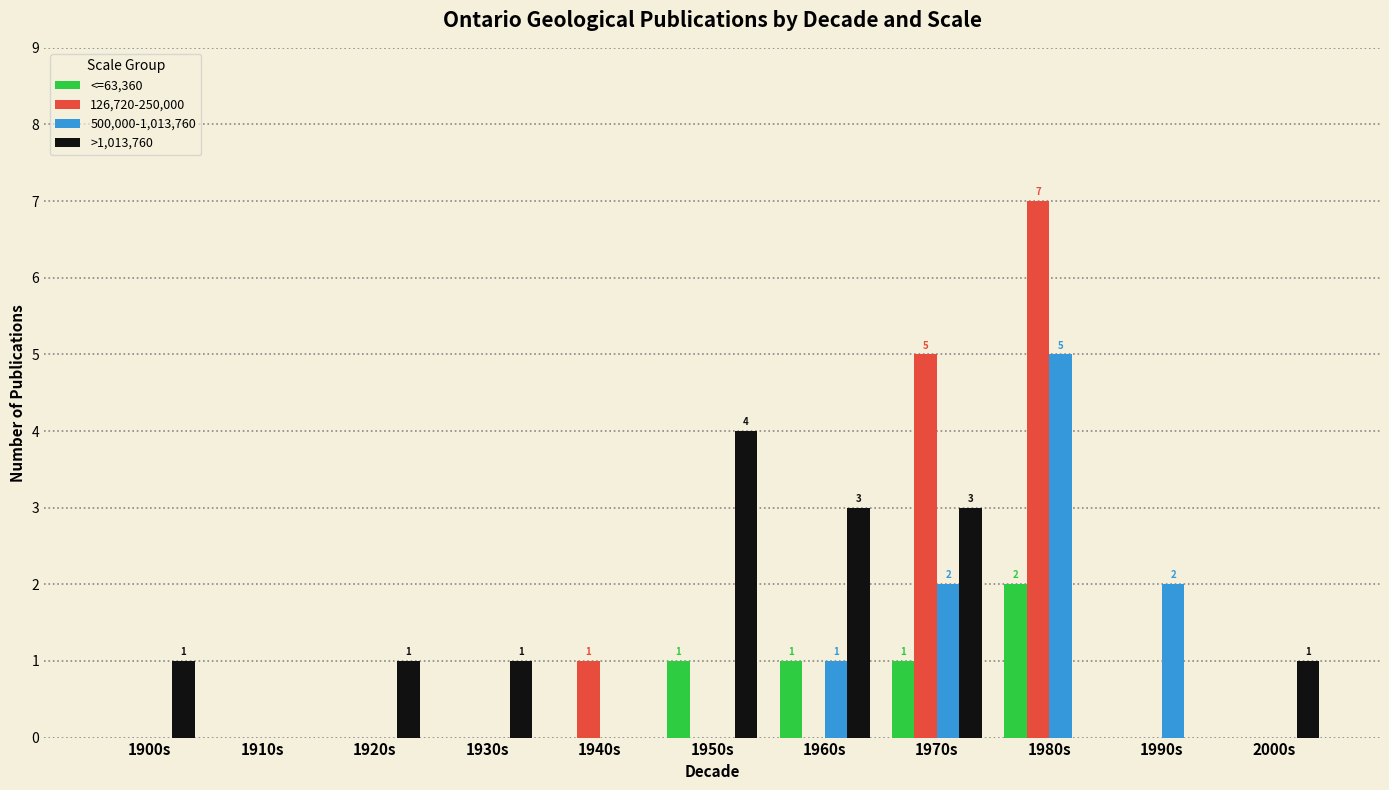

True or false: <=63,360 has a value of 2 at 1980s.

True